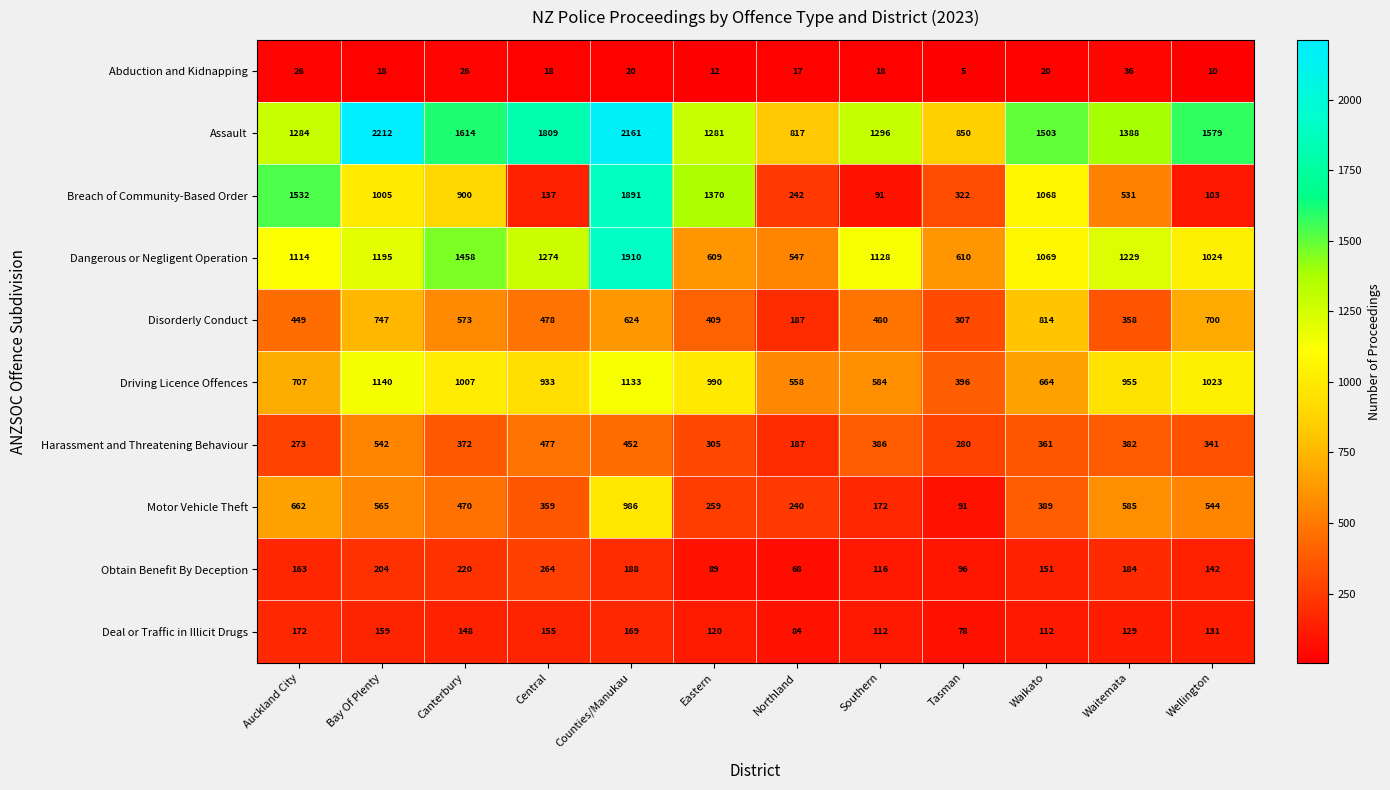

Count the number of data series in this chart.

10